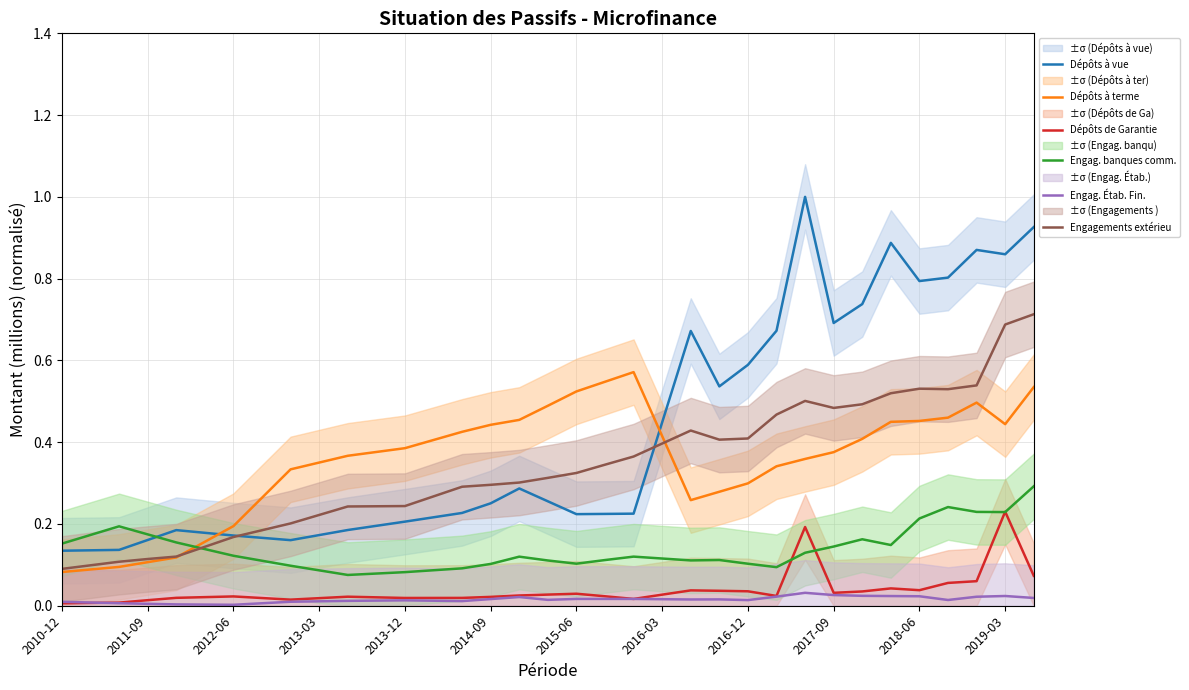

Is it true that Dépôts à terme equals 0.9 at 2015-06?

False